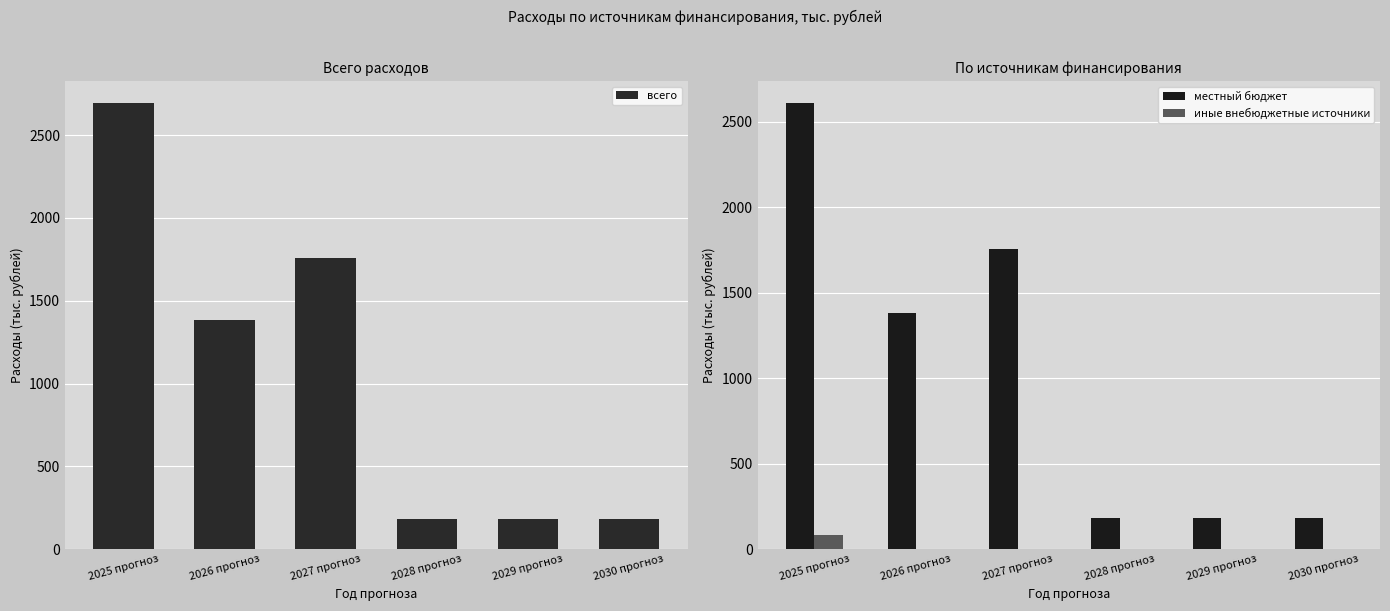

Is the value of всего at 2029 прогноз greater than the value of иные внебюджетные источники at 2028 прогноз?

Yes